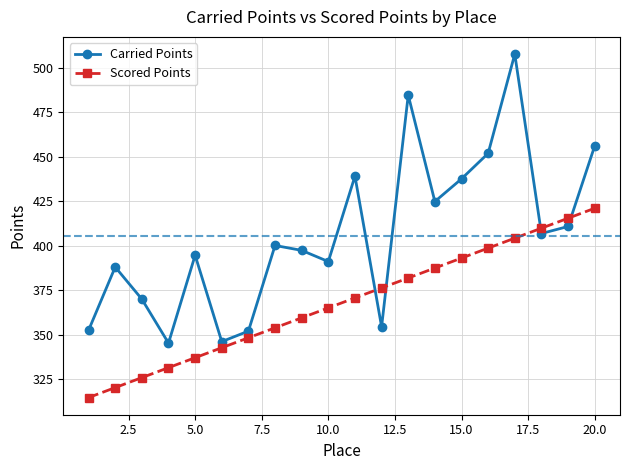

How many values in the Carried Points series exceed 400?

10